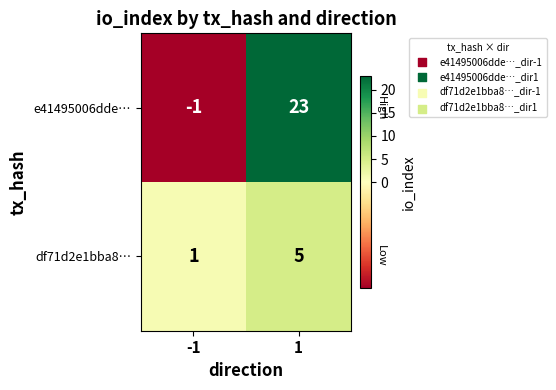

Rank the series by their maximum value, from highest to lowest.

e41495006dde…, df71d2e1bba8…